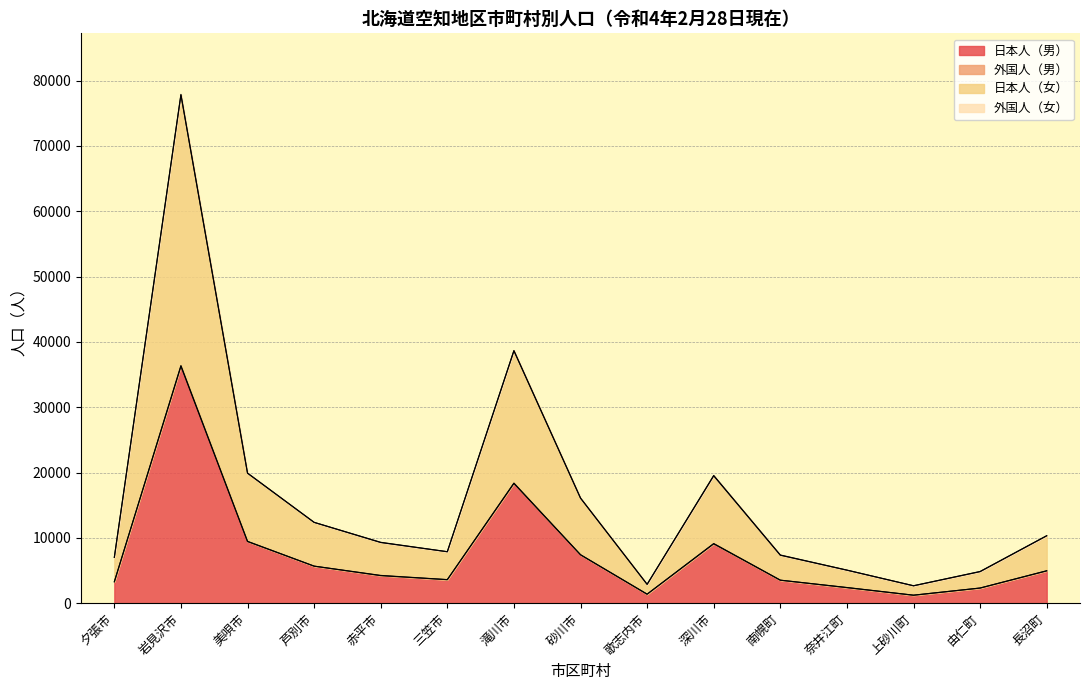

True or false: 日本人（男） and 日本人（女） intersect in this chart.

False